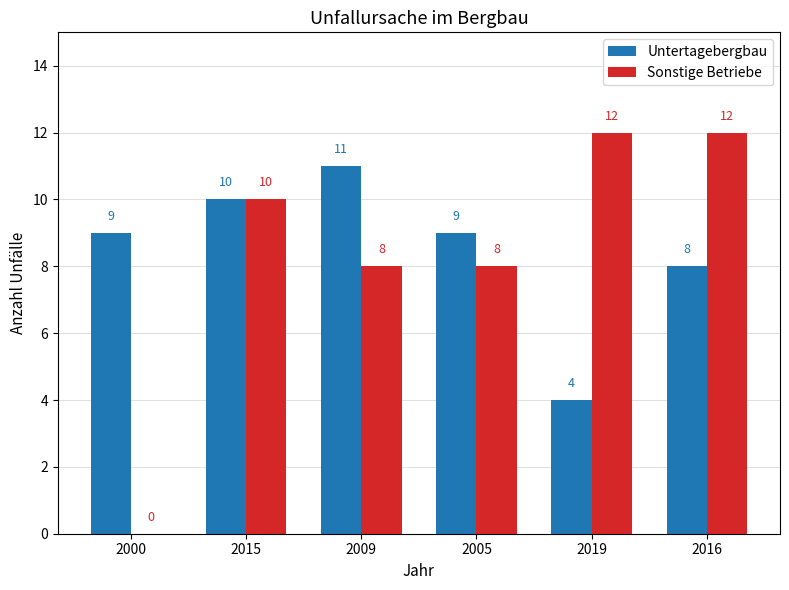

What are all the series names shown in the legend?

Untertagebergbau, Sonstige Betriebe